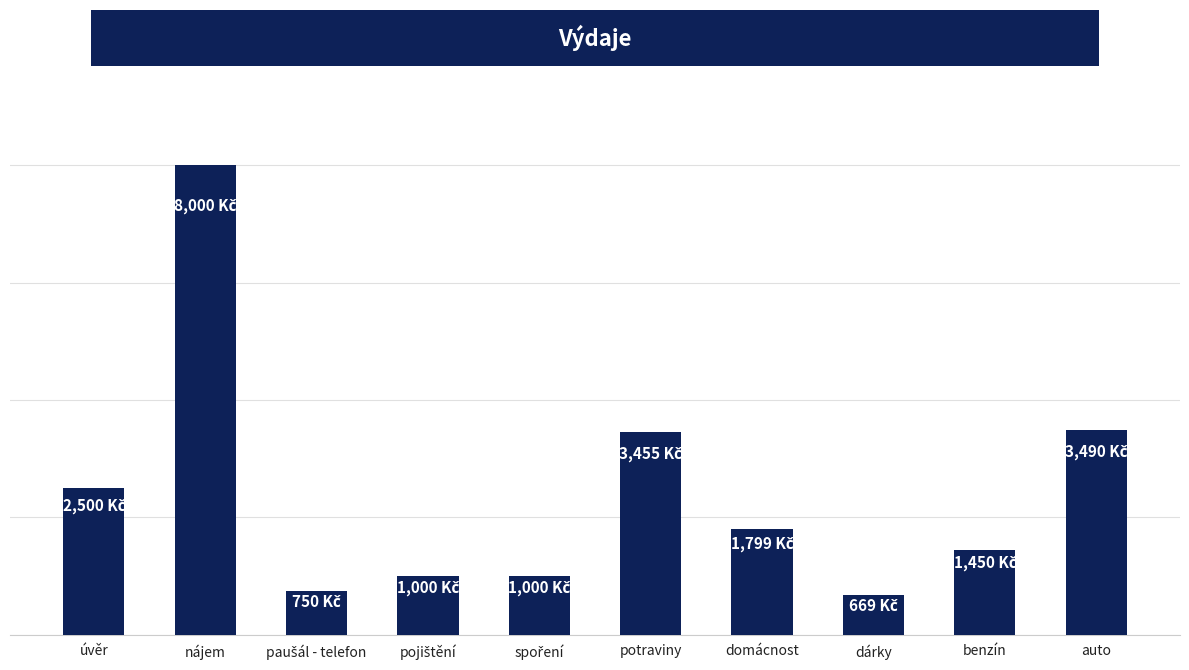

Is it true that the value at benzín is 1450?

True